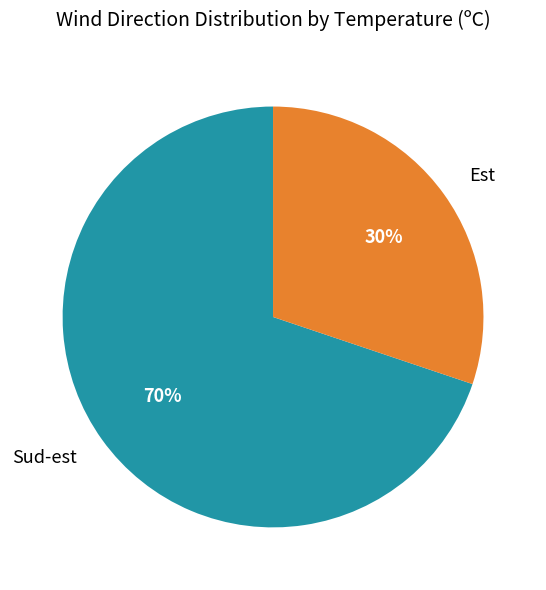

To the nearest percent, what is the difference between the largest and smallest slice percentages?

40%